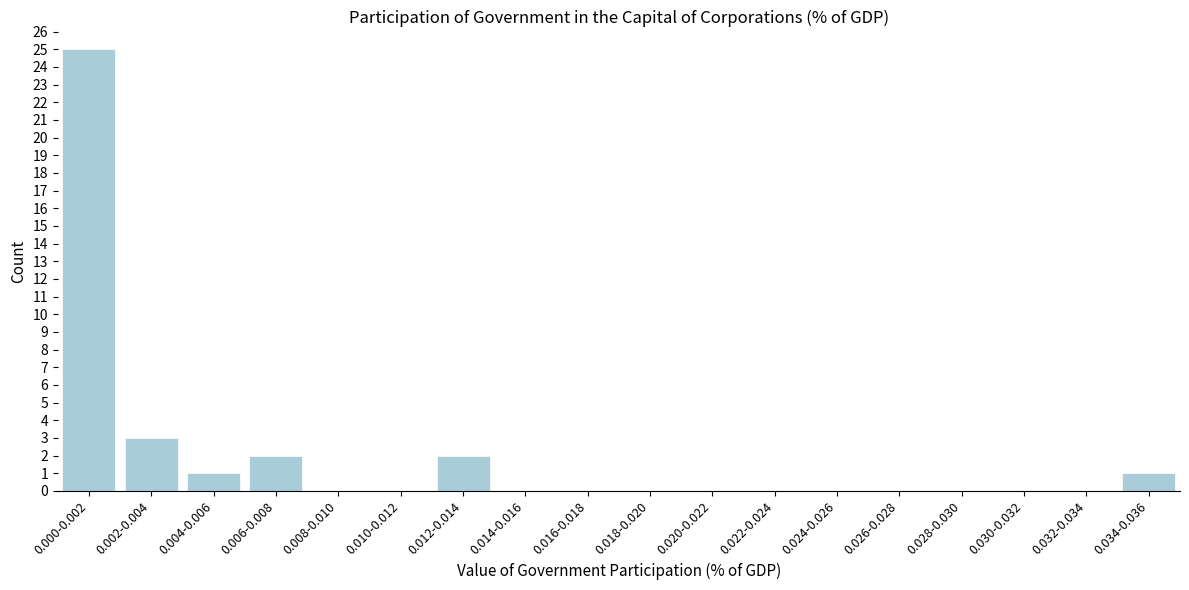

Reading right to left, transcribe all the data shown in this chart.

0.034-0.036=1	0.032-0.034=0	0.030-0.032=0	0.028-0.030=0	0.026-0.028=0	0.024-0.026=0	0.022-0.024=0	0.020-0.022=0	0.018-0.020=0	0.016-0.018=0	0.014-0.016=0	0.012-0.014=2	0.010-0.012=0	0.008-0.010=0	0.006-0.008=2	0.004-0.006=1	0.002-0.004=3	0.000-0.002=25